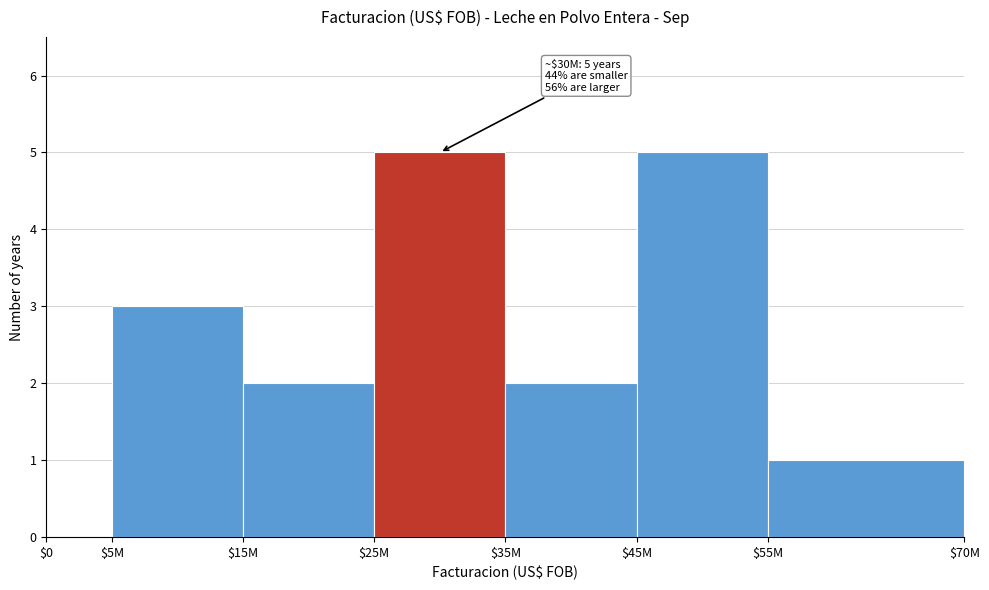

The chart shows a value of 3 at $5M. True or false?

True